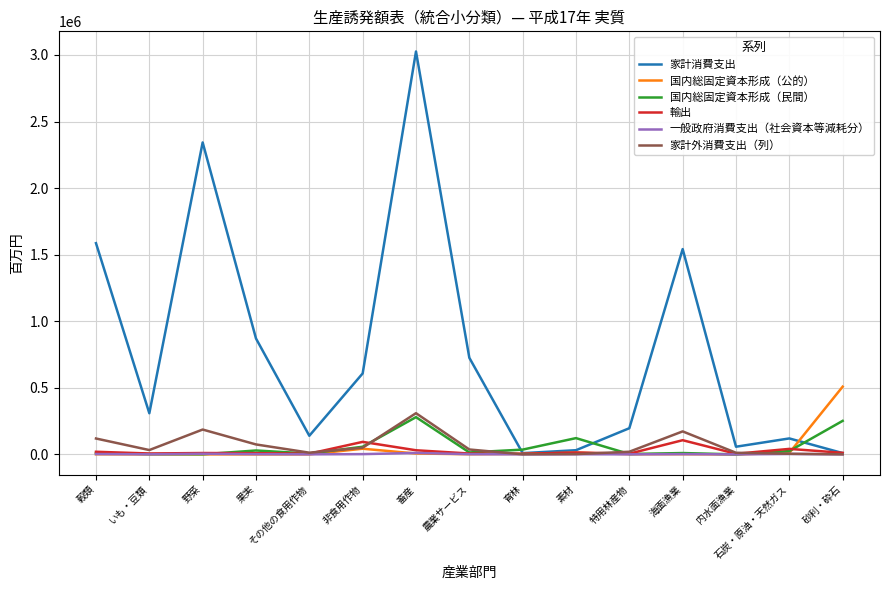

At which category does the chart reach its peak across all series?

畜産